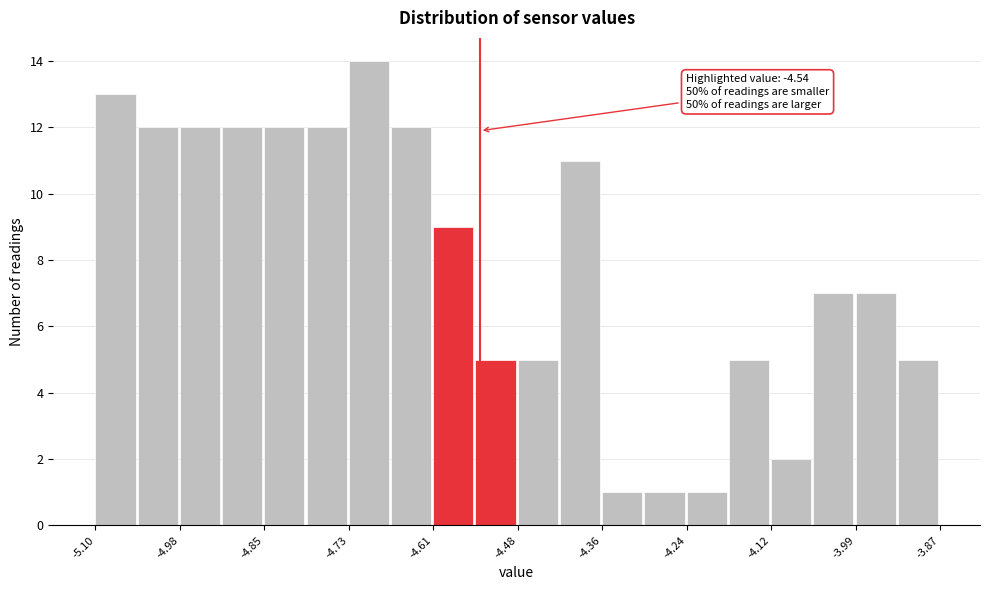

Read against the x-axis, roughly where is the centre of the tallest bar?

-4.70